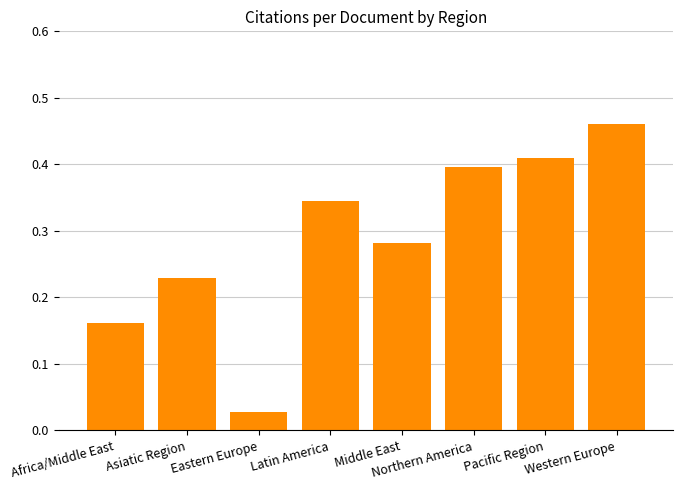

The value at Northern America is 0.4. True or false?

True